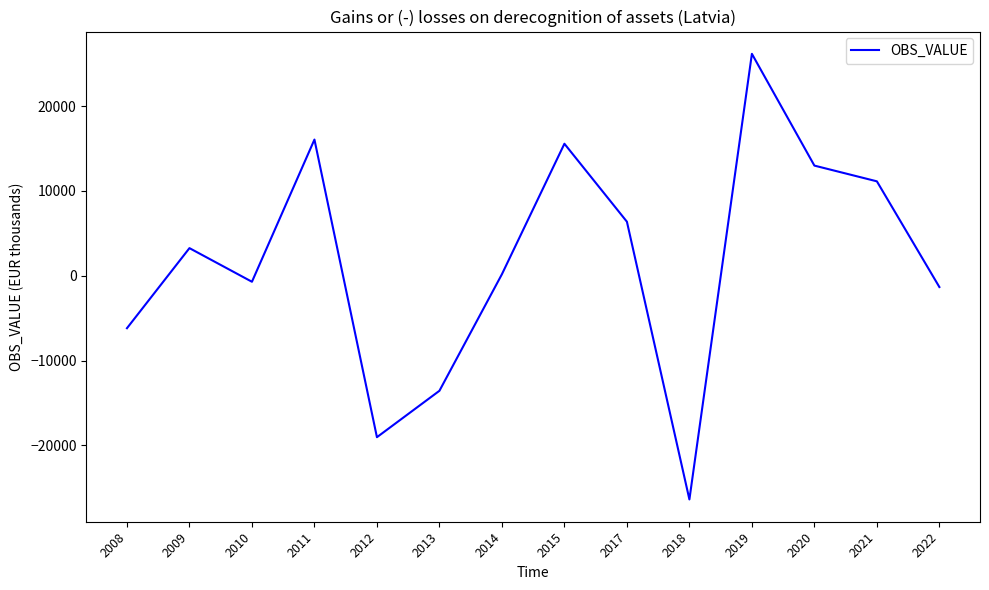

What is the change in value from 2011 to 2022?

-17382